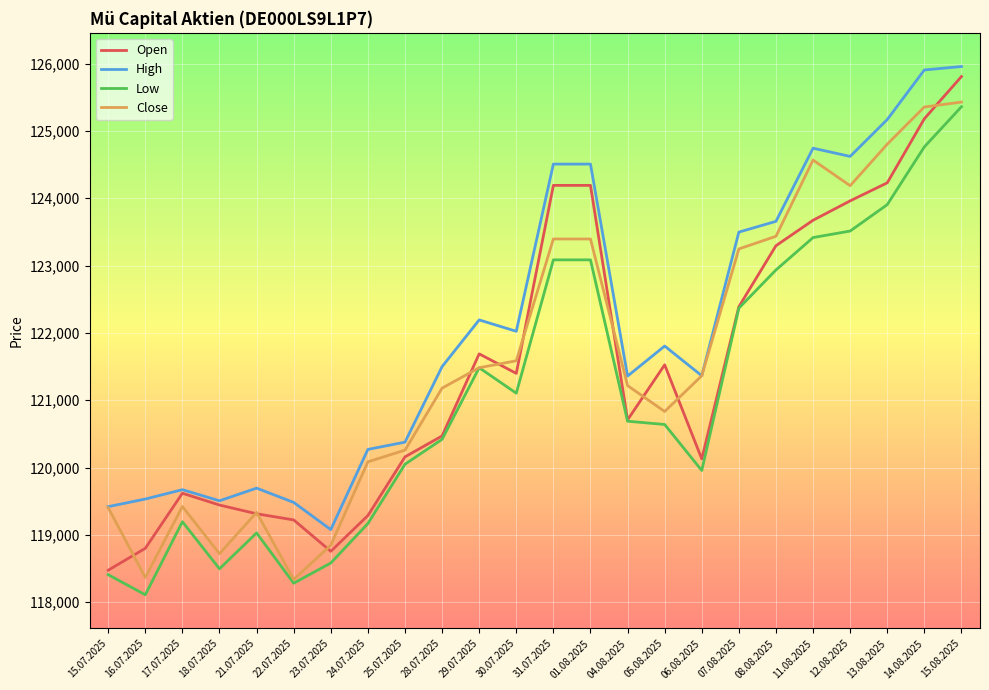

Which series has the largest total across all categories?

High